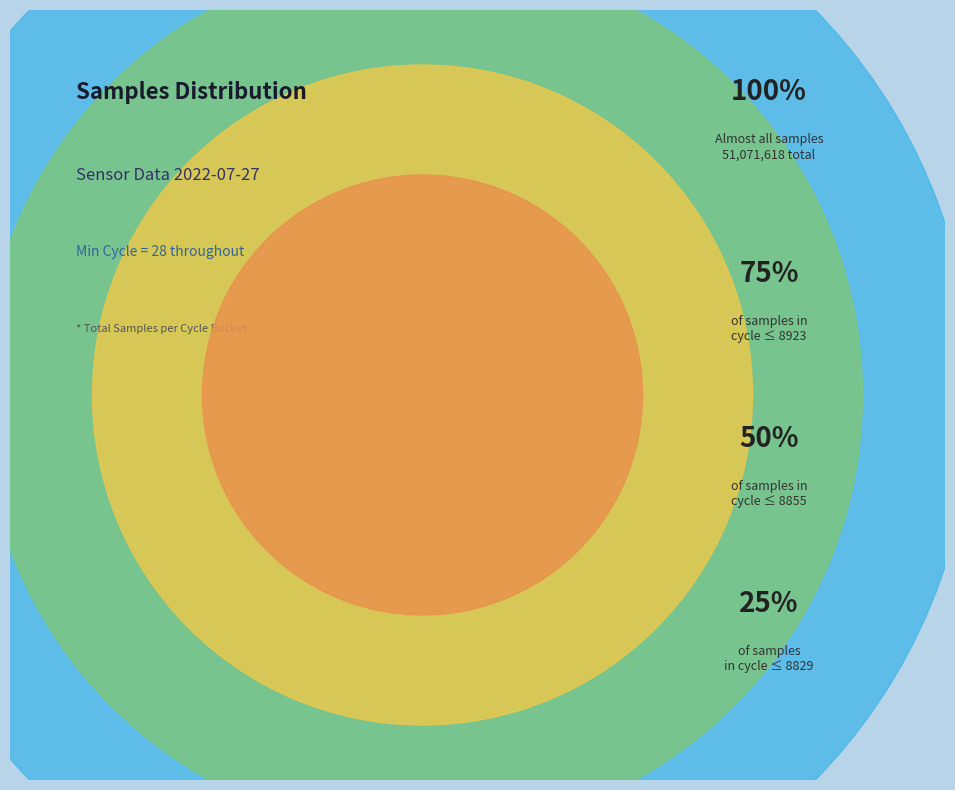

To the nearest percent, what portion does 28 represent?

3%